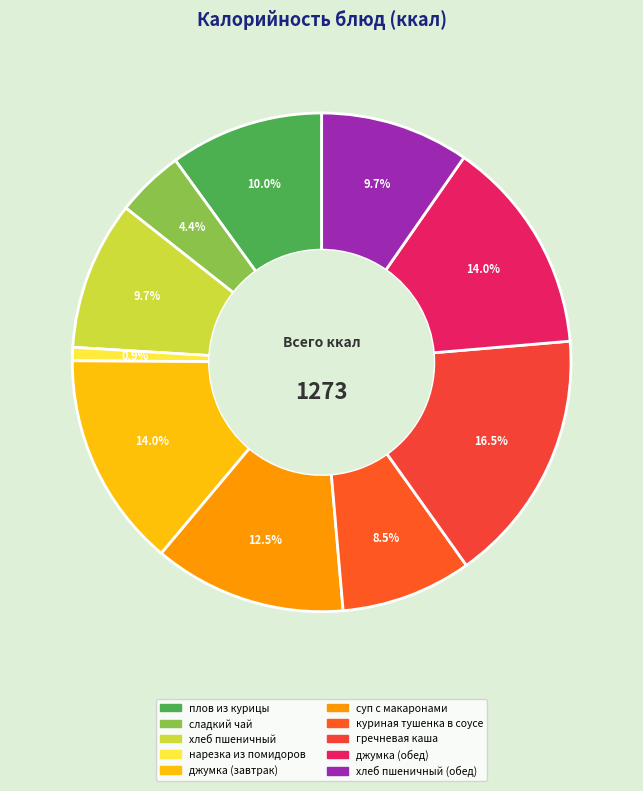

Is there a majority slice in this chart?

No